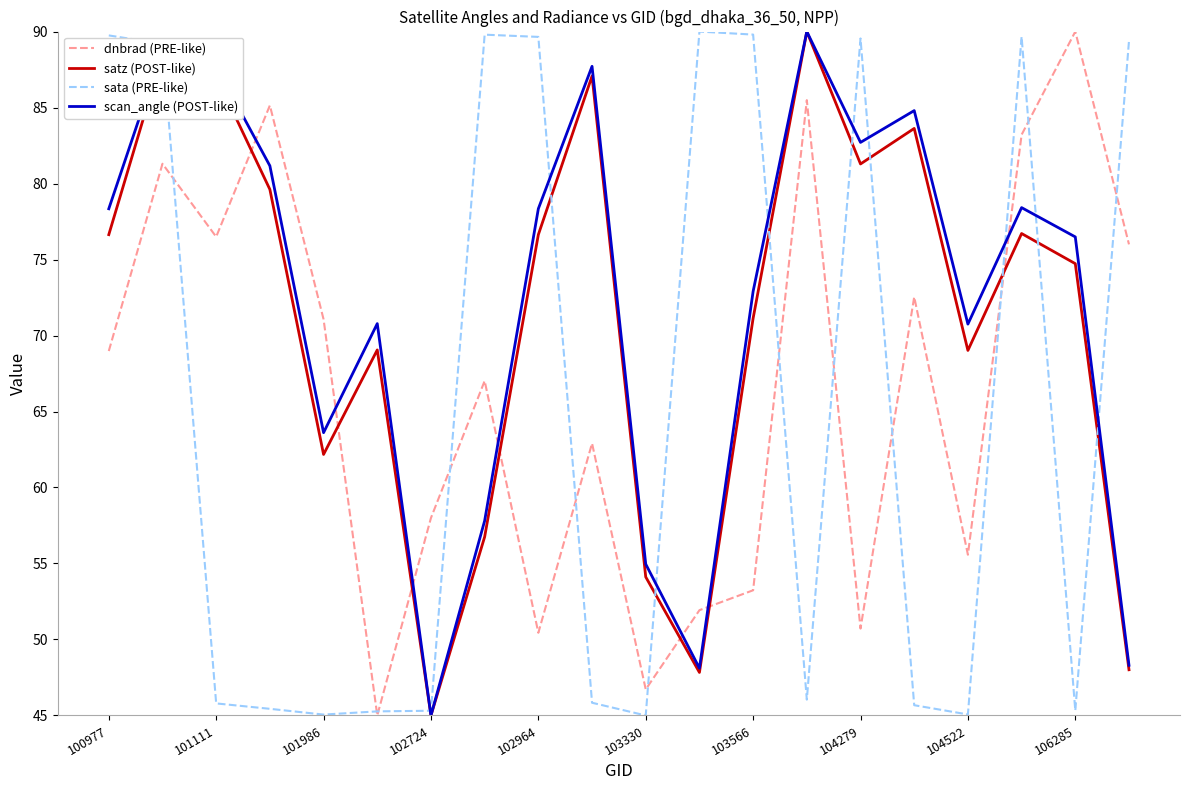

List the series in order of their overall mean, lowest first.

sata (PRE-like), dnbrad (PRE-like), satz (POST-like), scan_angle (POST-like)